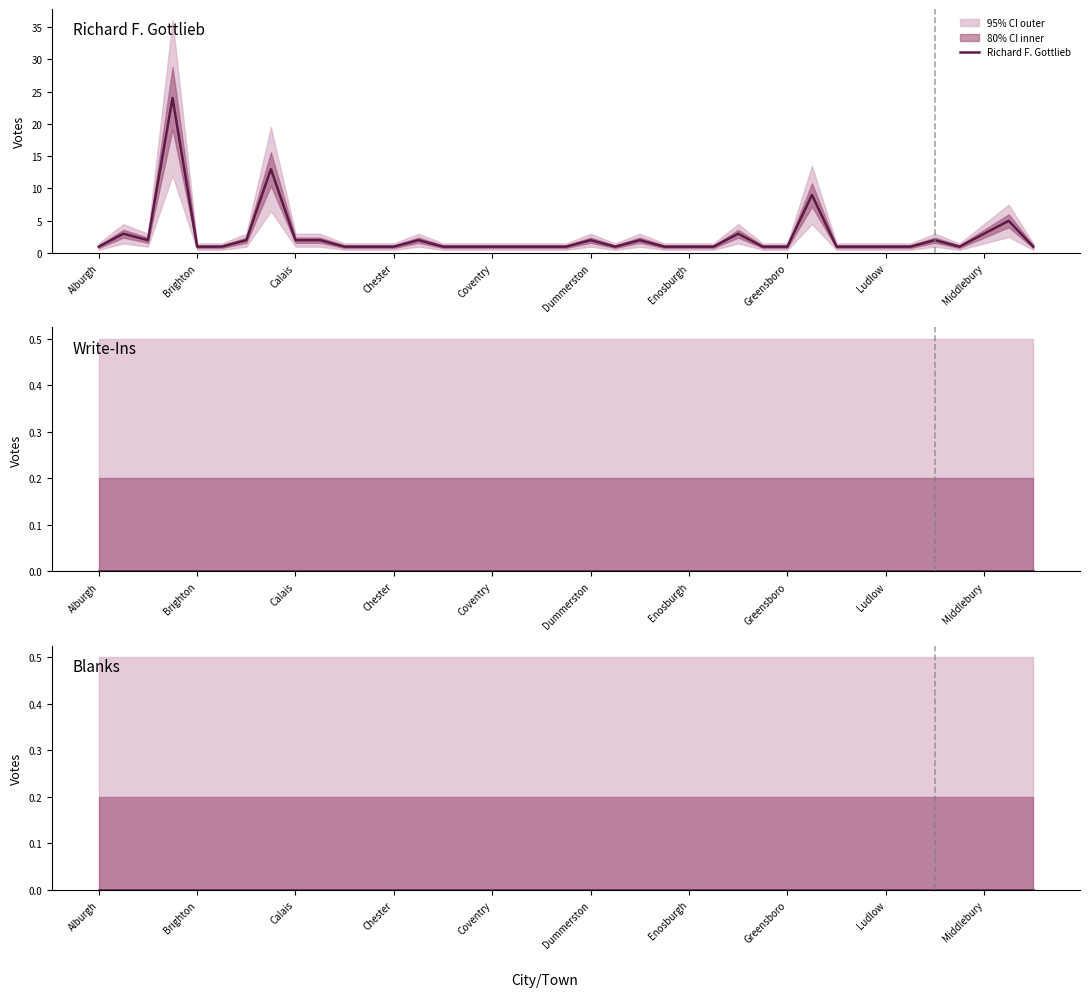

Count the number of categories in the chart.

39